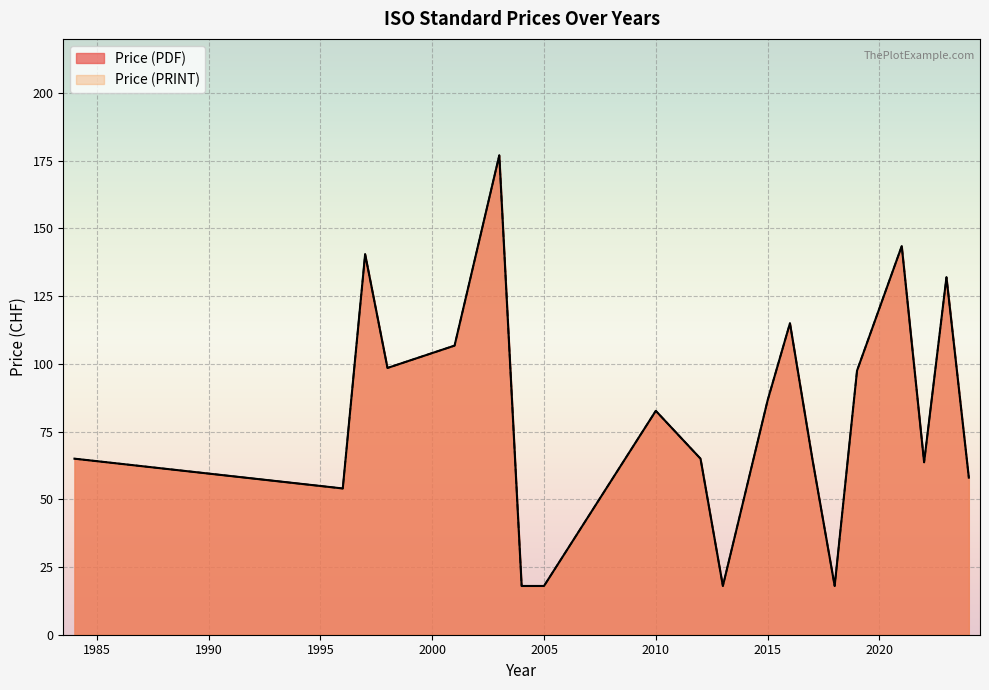

Is the value of Price (PRINT) at 2024 greater than the value of Price (PDF) at 2019?

No